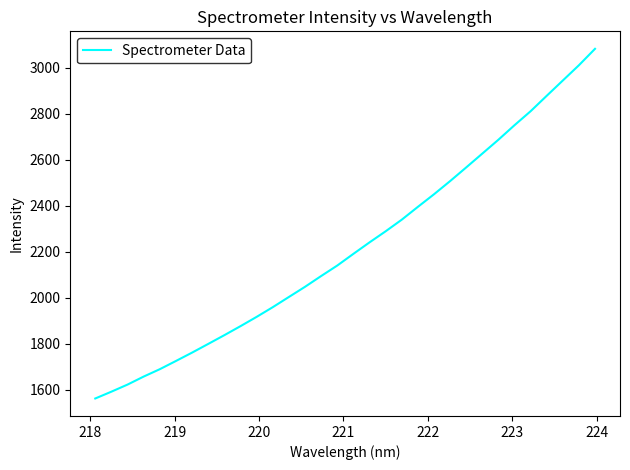

What is the maximum value shown in the chart?

3082.8